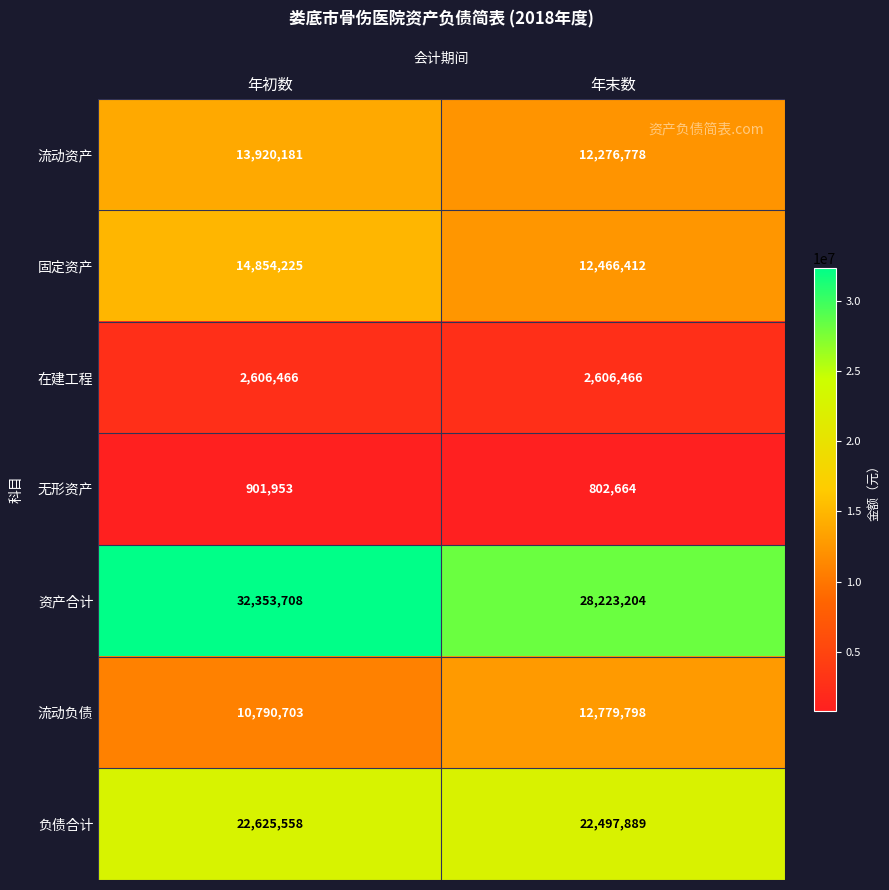

At which category is the sum across all series the highest?

年初数